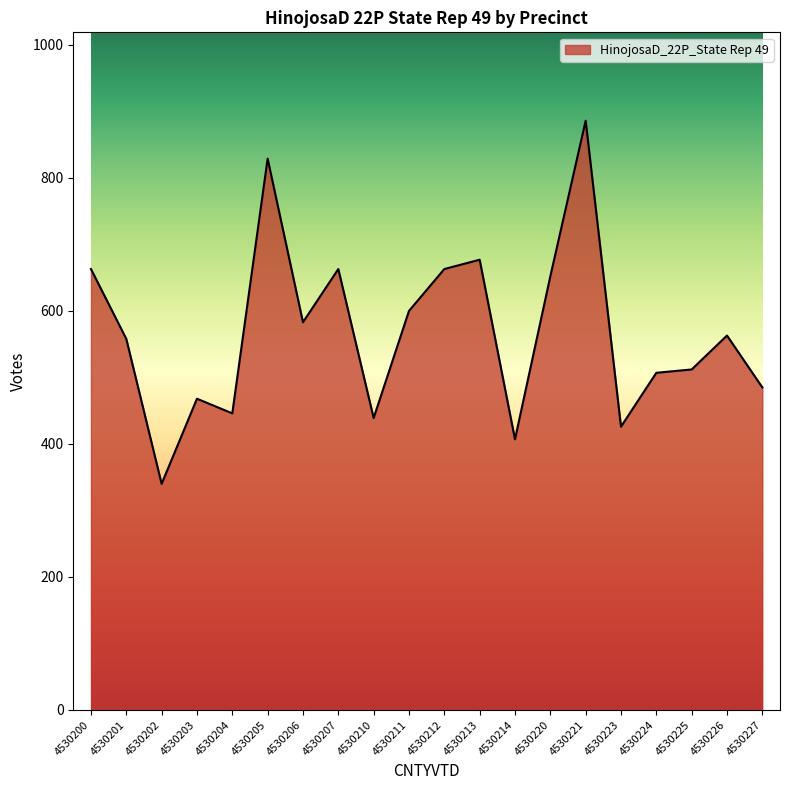

True or false: there are more than 1 points higher than both neighbors.

True